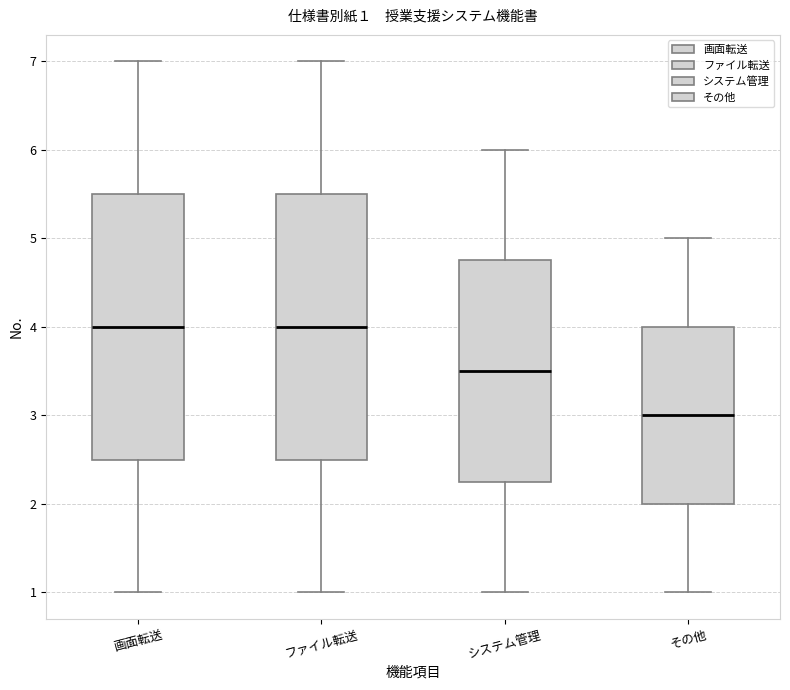

Which box's median line is the lowest?

その他